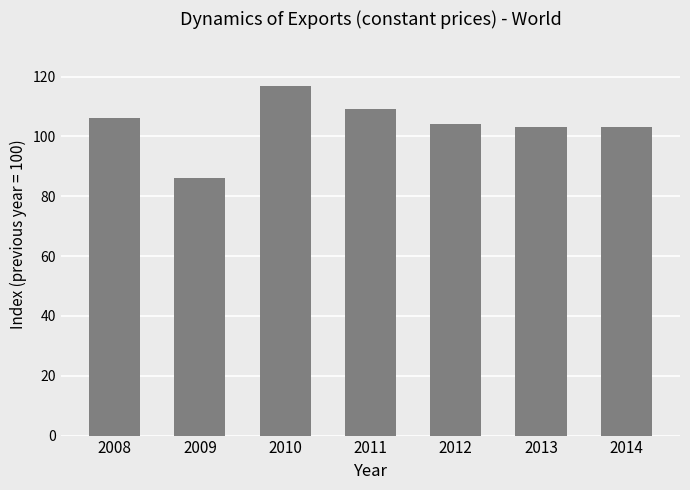

Approximately how many times larger is the value at 2013 compared to 2010?

0.9